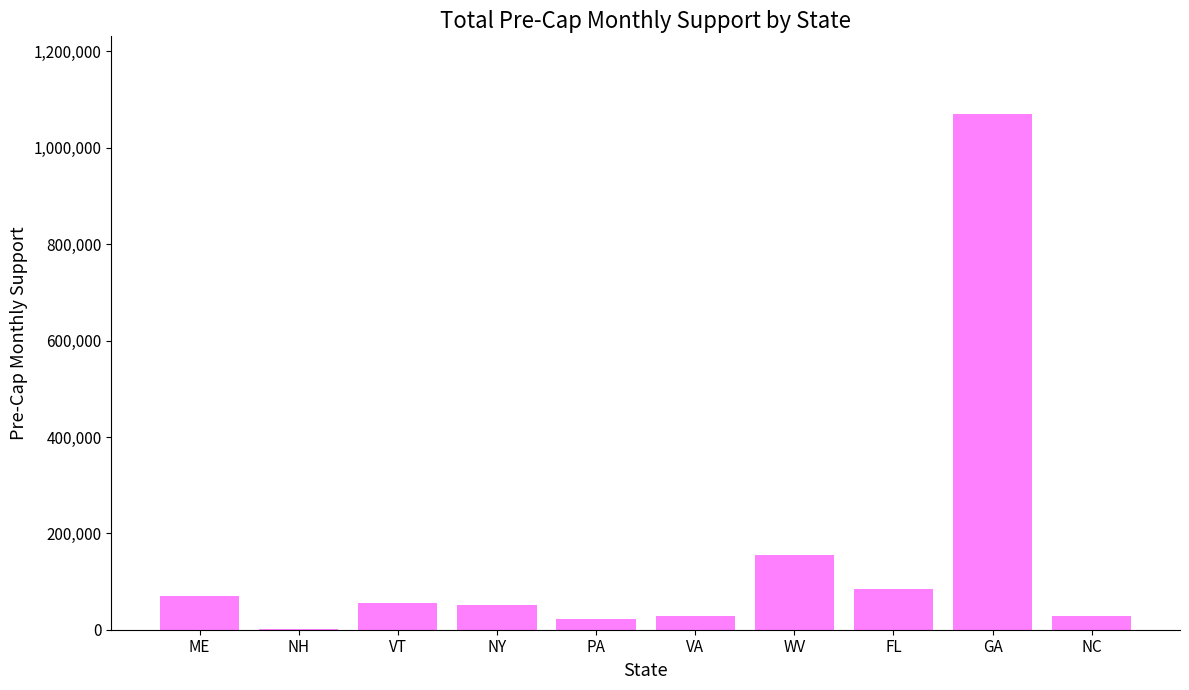

What is the ratio of the value at NC to the value at VA?

1.0